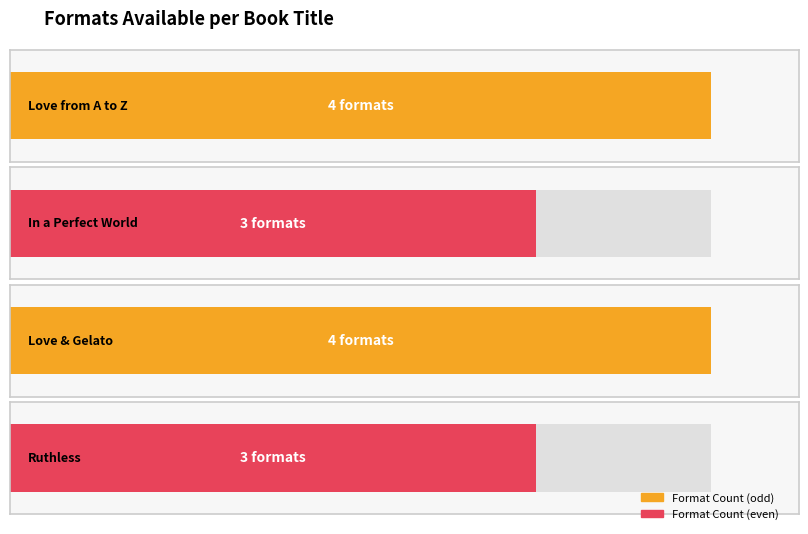

Read the value at In a Perfect World.

3